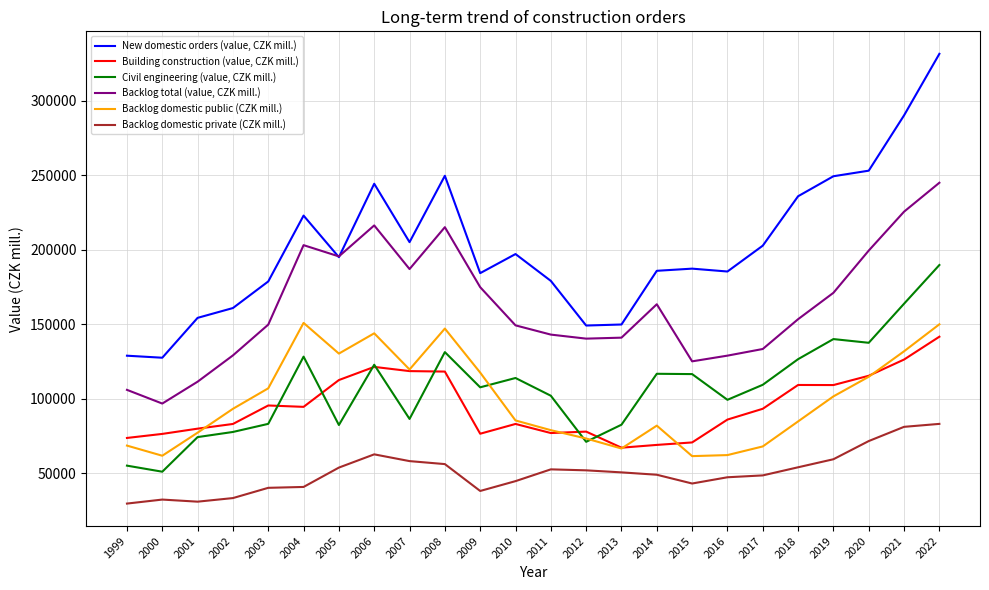

What value does the Building construction (value, CZK mill.) series have at 2006, to the nearest 50?

121400